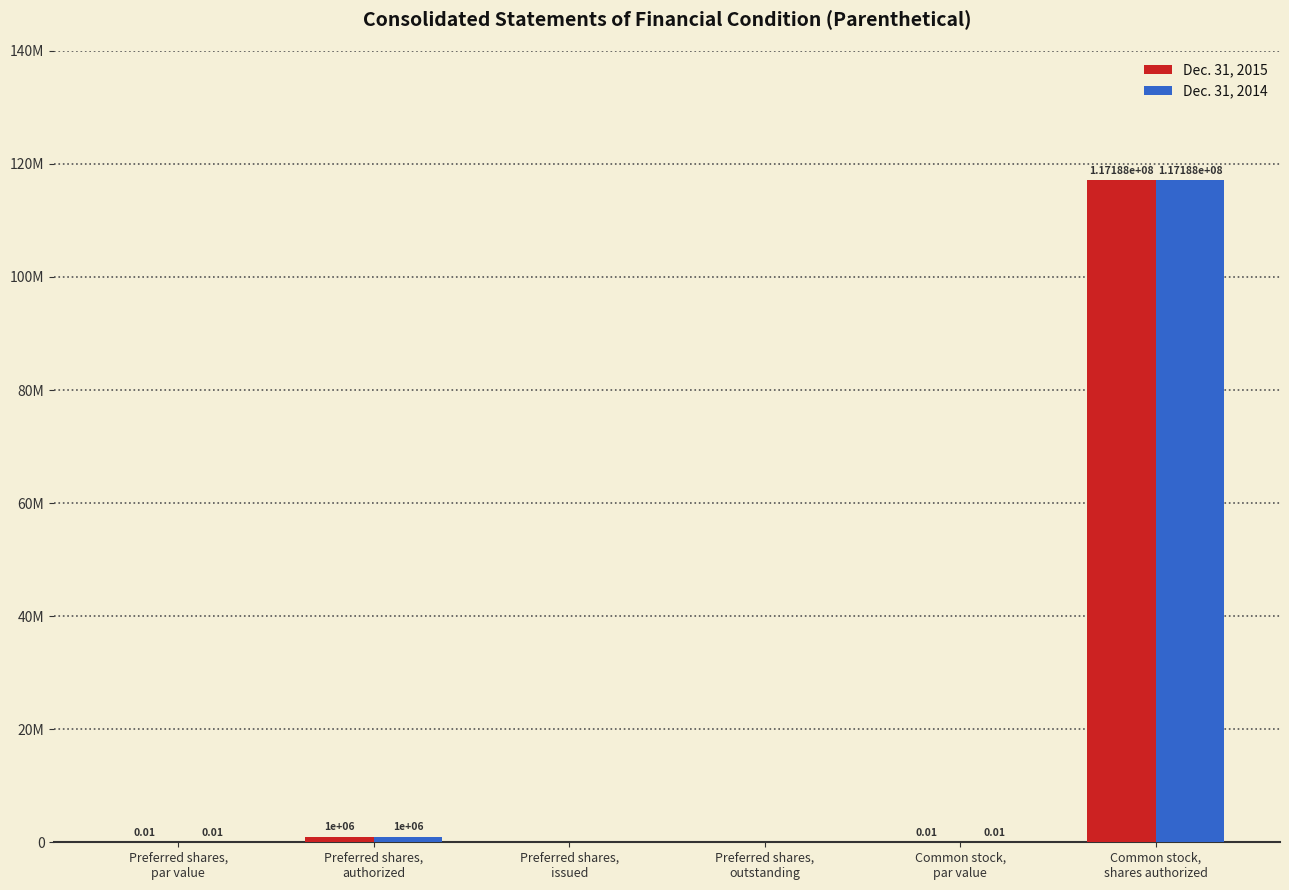

What are all the series names shown in the legend?

Dec. 31, 2015, Dec. 31, 2014